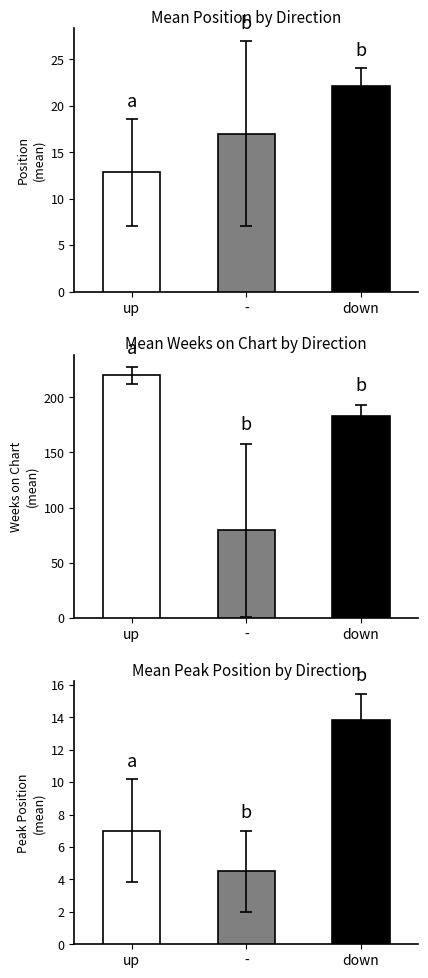

Reading left to right, extract all data points from this chart.

Position: up=12.8	-=17.0	down=22.2
Weeks on Chart: up=219.8	-=79.5	down=183.0
Peak Position: up=7.0	-=4.5	down=13.8